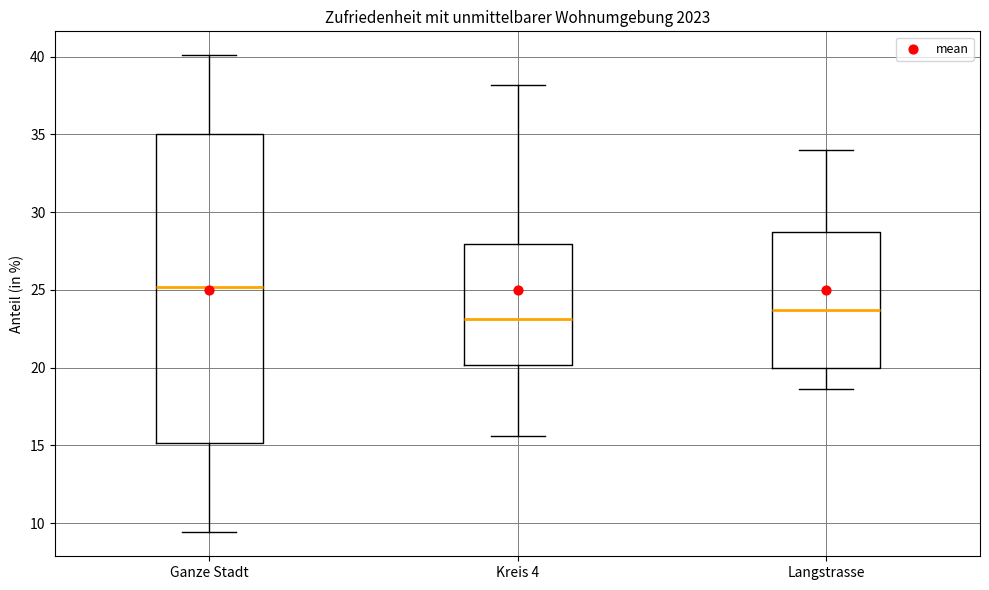

Which box's median line is the highest?

Ganze Stadt